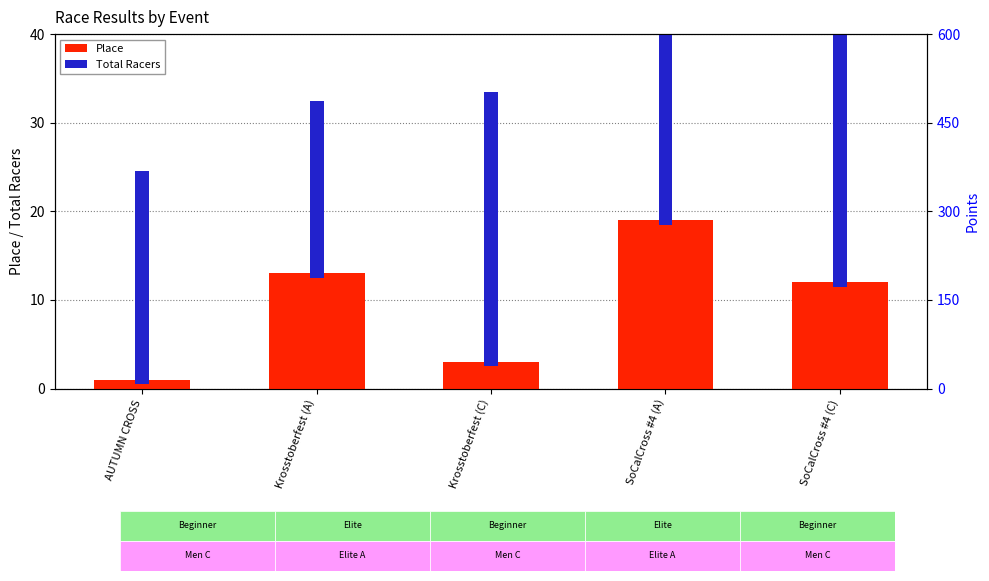

Count the number of categories in the chart.

5